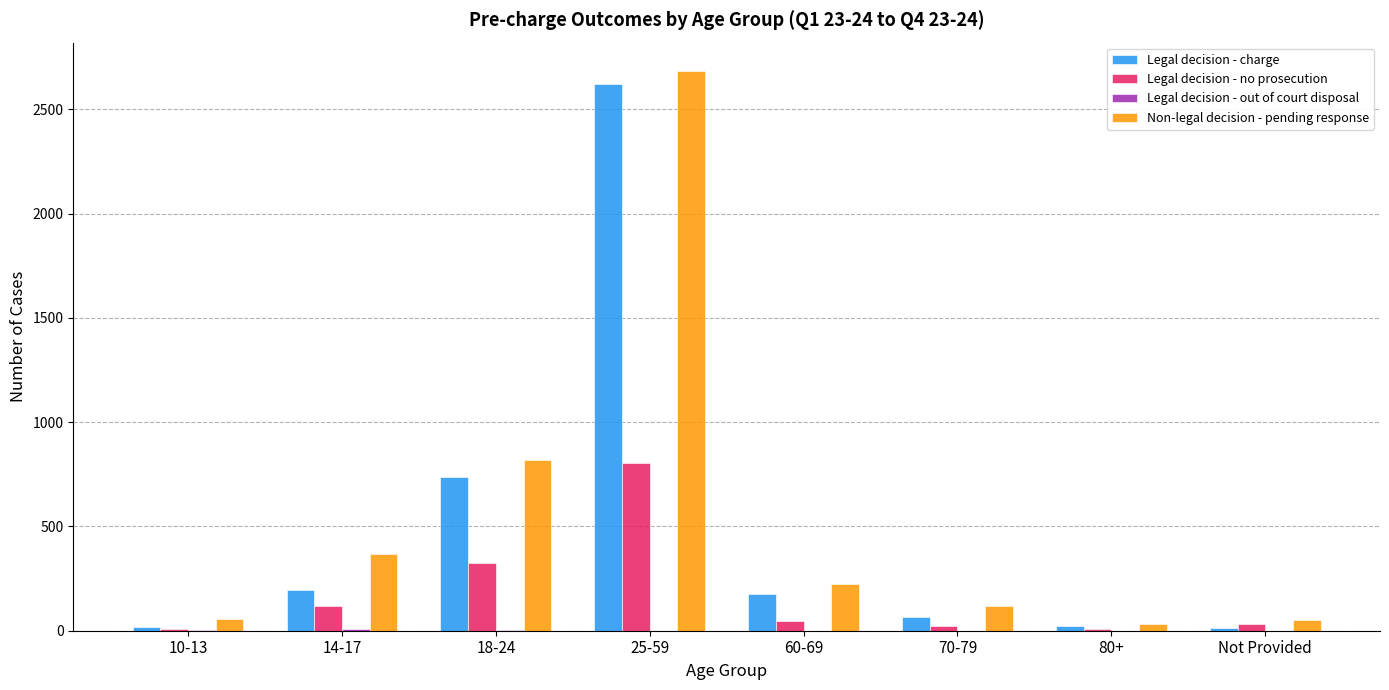

The Legal decision - no prosecution series shows 46 at 60-69. True or false?

True